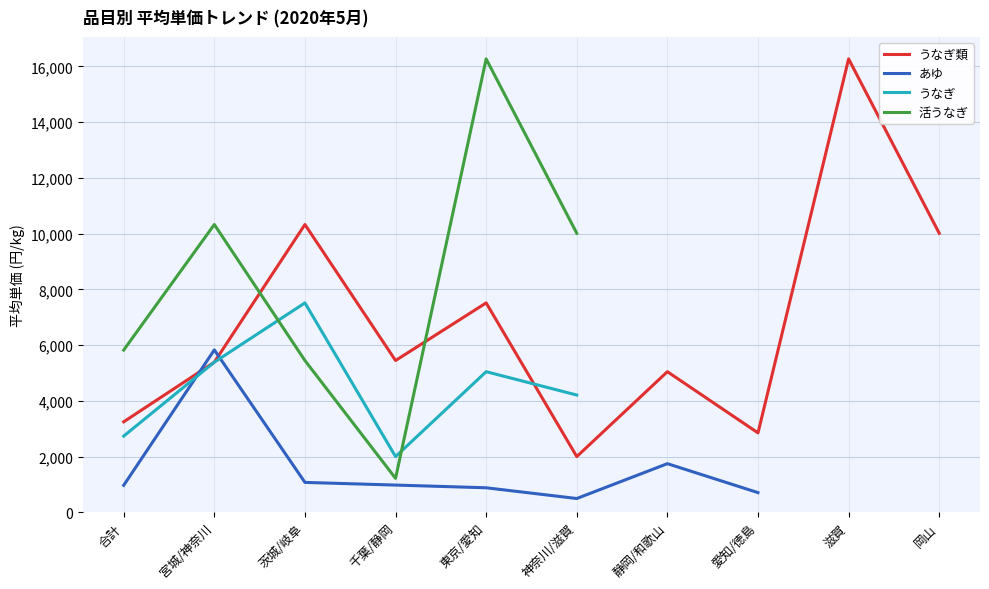

At which category does 活うなぎ reach its first local peak?

宮城/神奈川